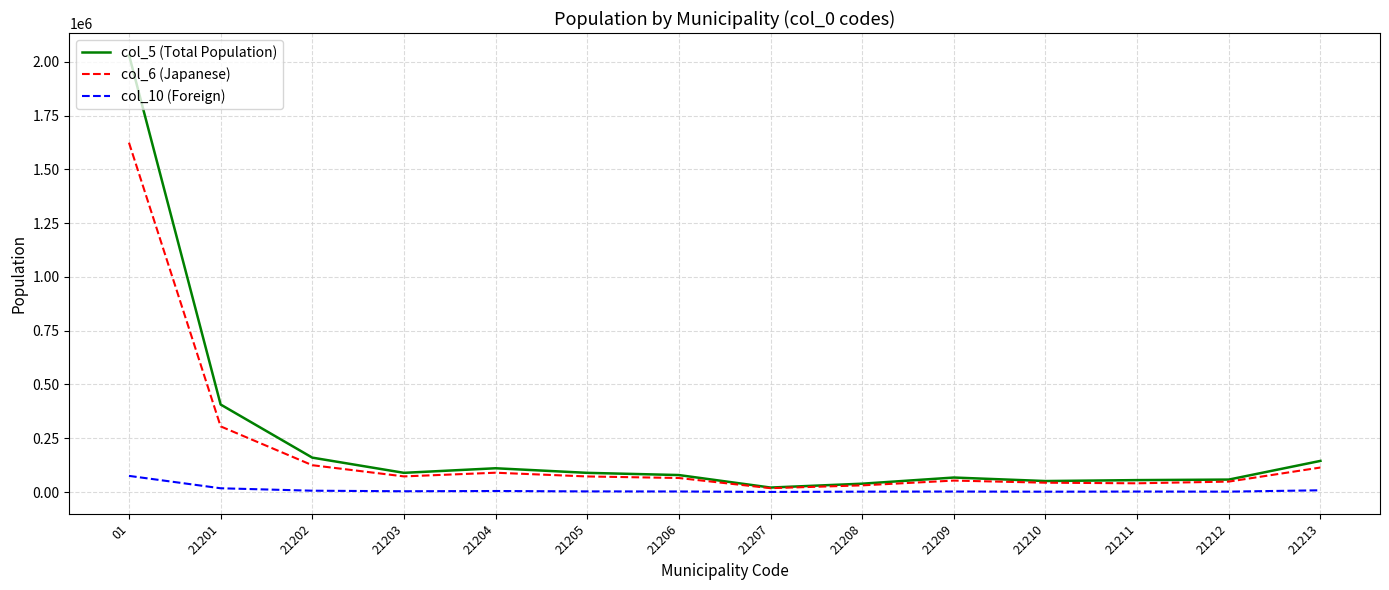

List the series in order of their overall mean, lowest first.

col_10 (Foreign), col_6 (Japanese), col_5 (Total Population)